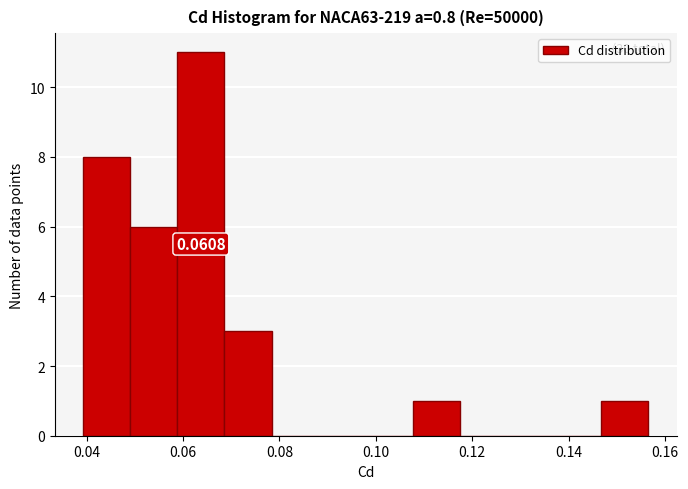

Which range on the x-axis has the tallest bar?

0.058 to 0.068